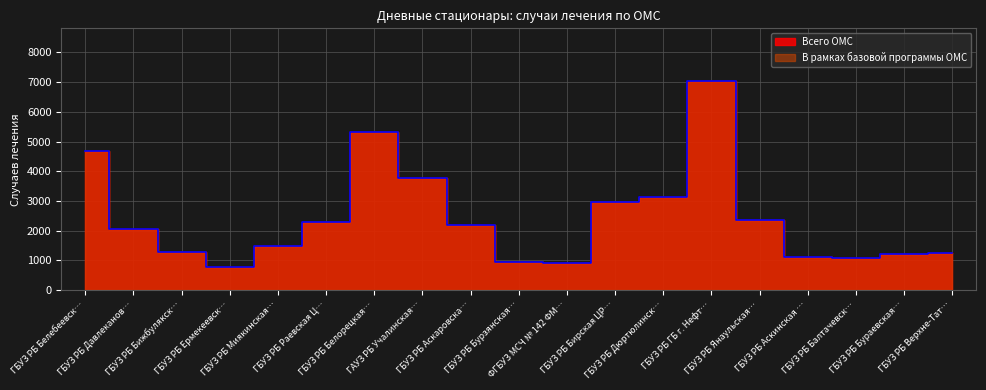

Which category has the highest value in the Всего ОМС series?

ГБУЗ РБ ГБ г. Нефт…